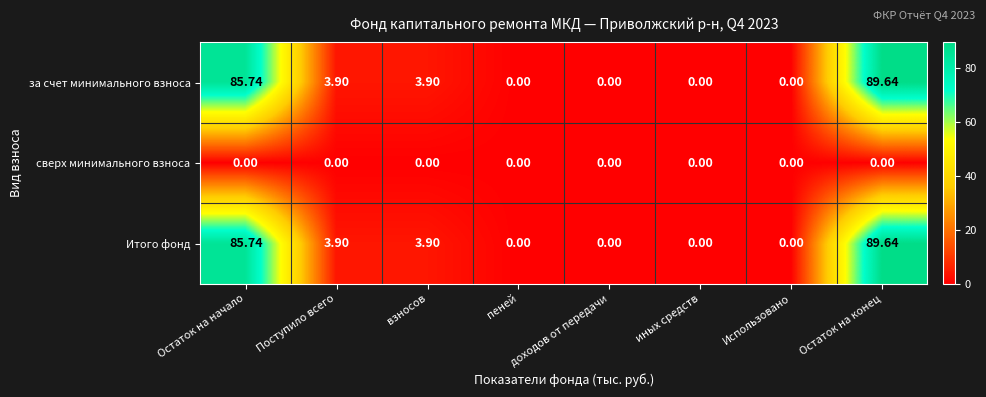

Where does the за счет минимального взноса series first go above 3?

Остаток на начало